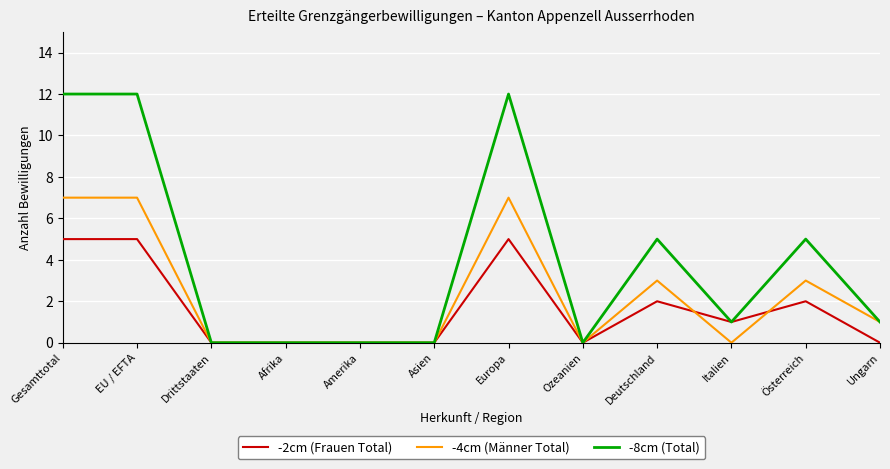

Rank the series by their maximum value, from highest to lowest.

-8cm (Total), -4cm (Männer Total), -2cm (Frauen Total)